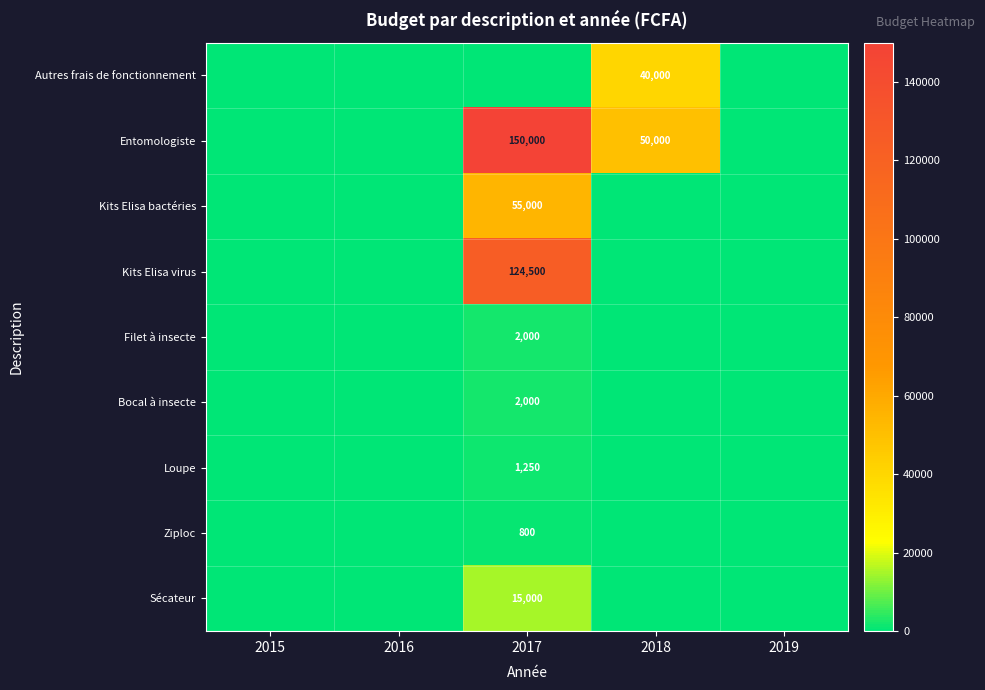

Is it true that Bocal à insecte equals 2776 at 2017?

False